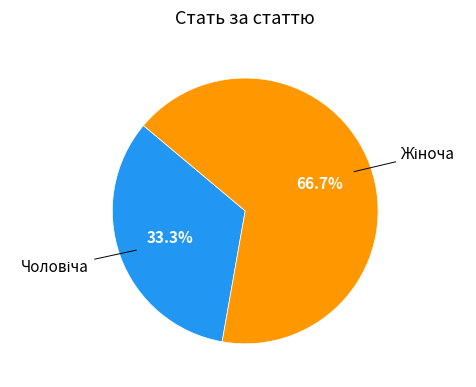

Does any single category account for the majority?

Yes